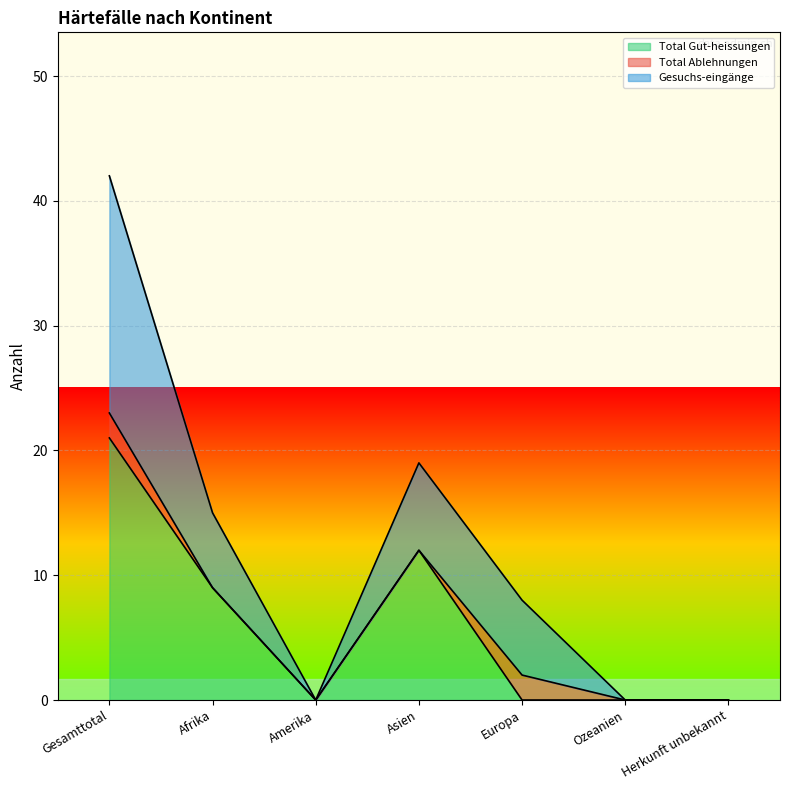

True or false: Total Gut-heissungen and Gesuchs-eingänge intersect in this chart.

False